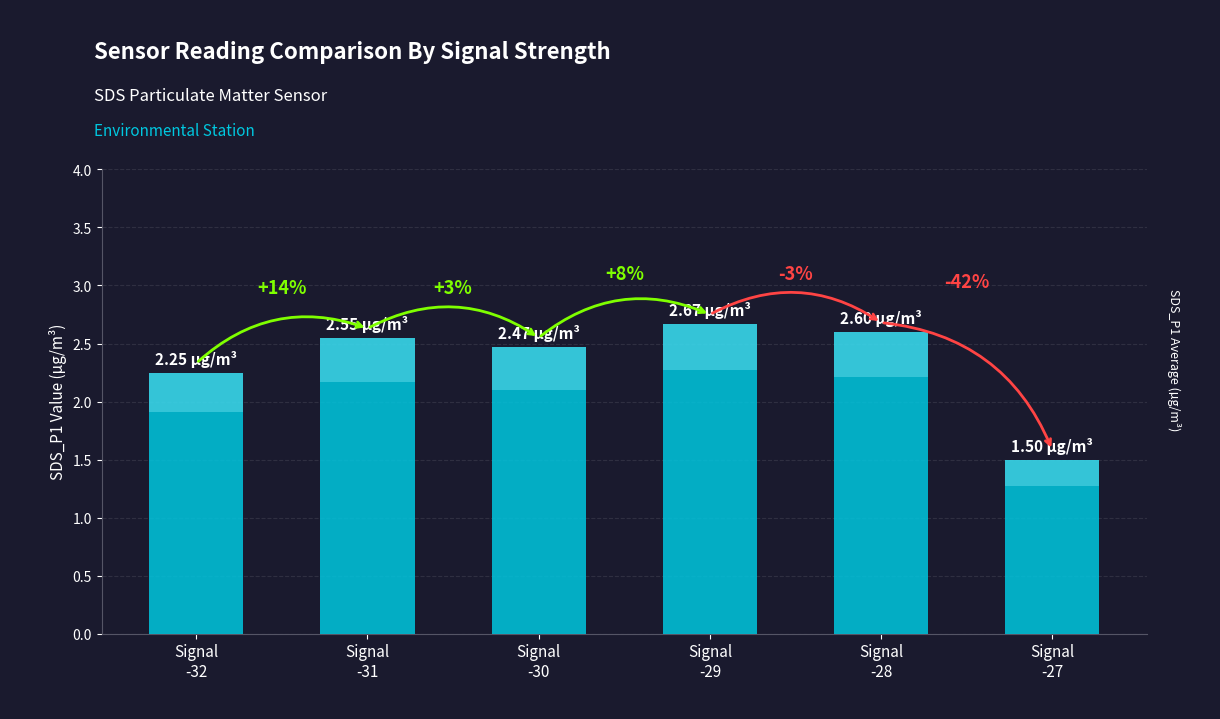

How many data points are above 2?

5